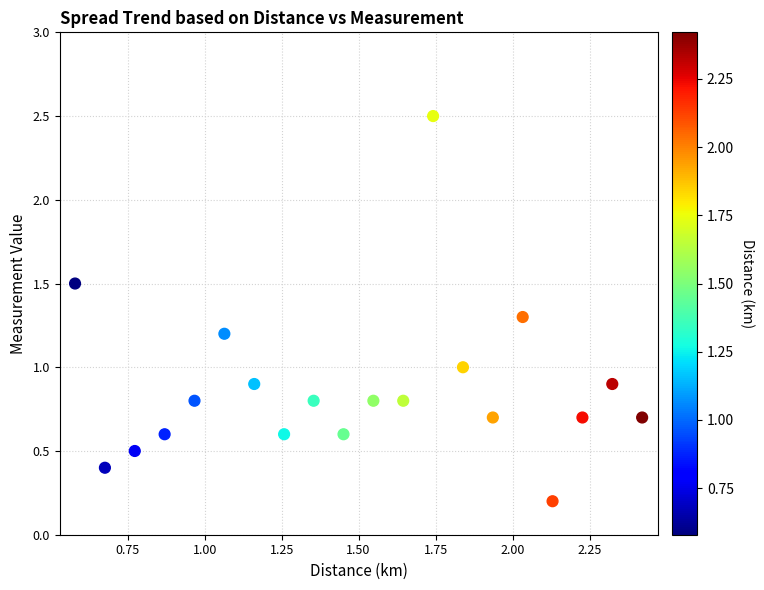

What is the range of X values (max minus min)?

1.8